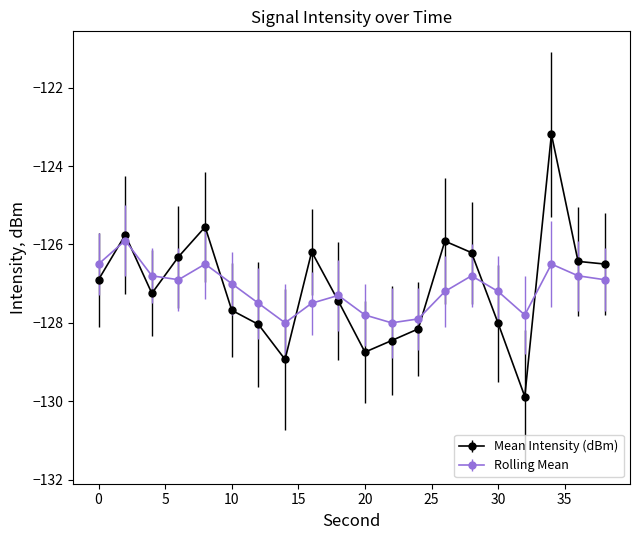

True or false: Mean Intensity (dBm) has more than 0 points higher than both neighbors.

True